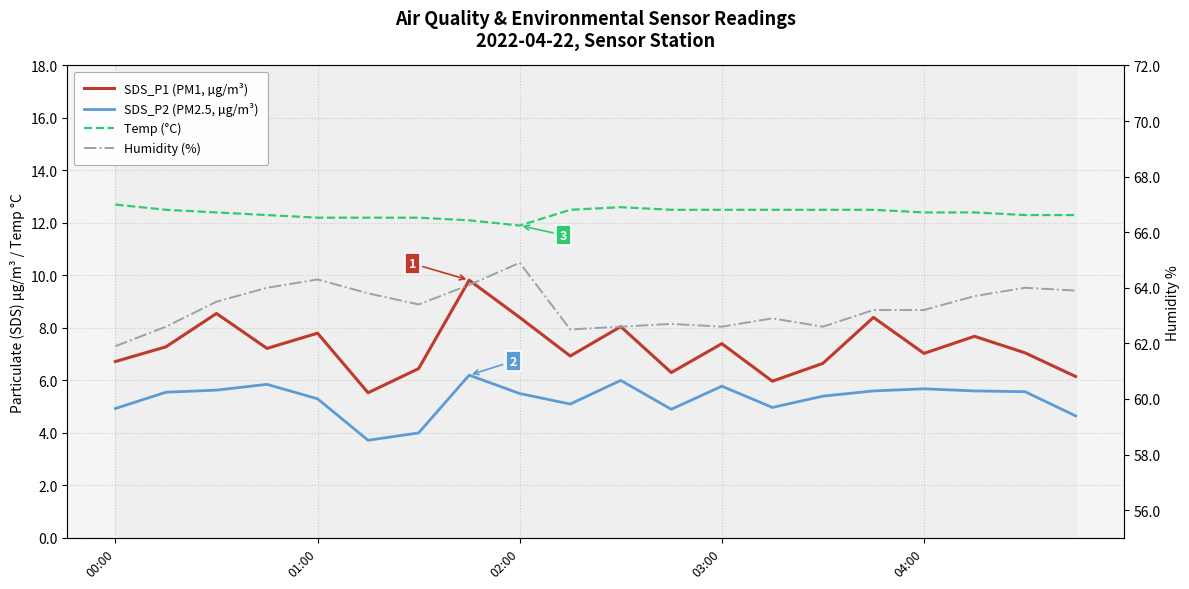

Which series has the largest range (max minus min)?

SDS_P1 (PM1, µg/m³)